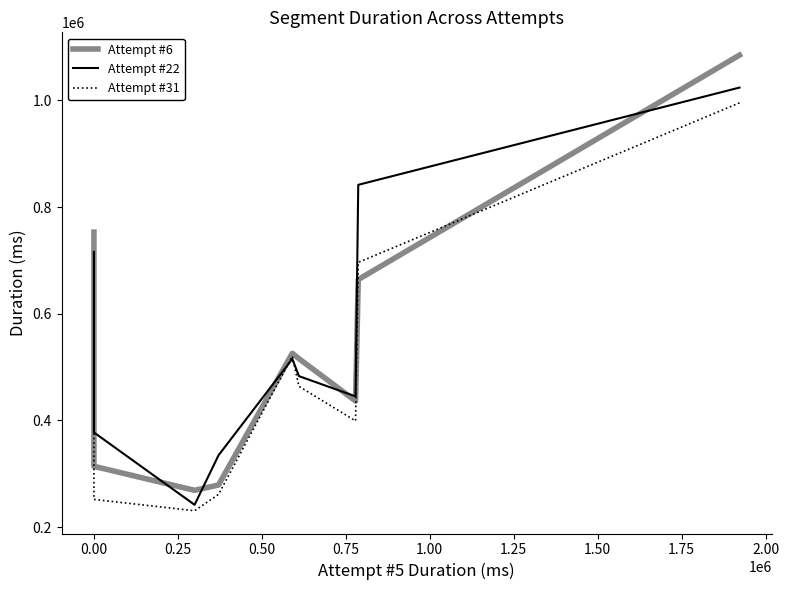

Which series ends up on top after the final intersection of Attempt #31 Duration and Attempt #22 Duration?

Attempt #22 Duration